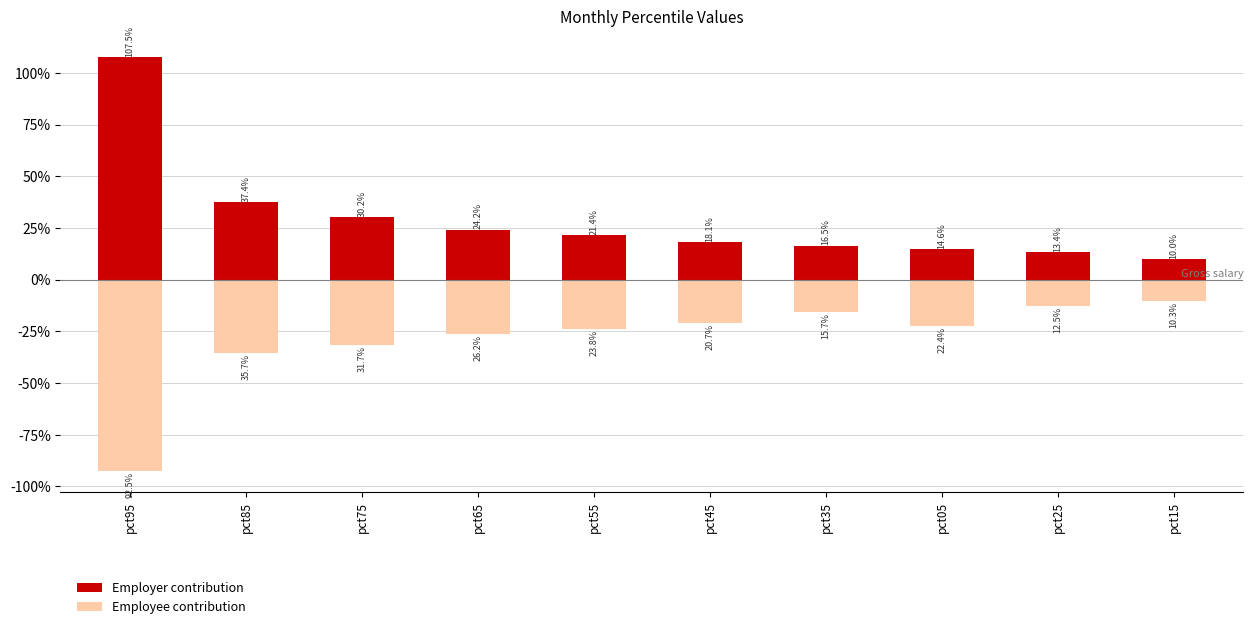

True or false: Employee contribution has a value of -36.0 at pct45.

False